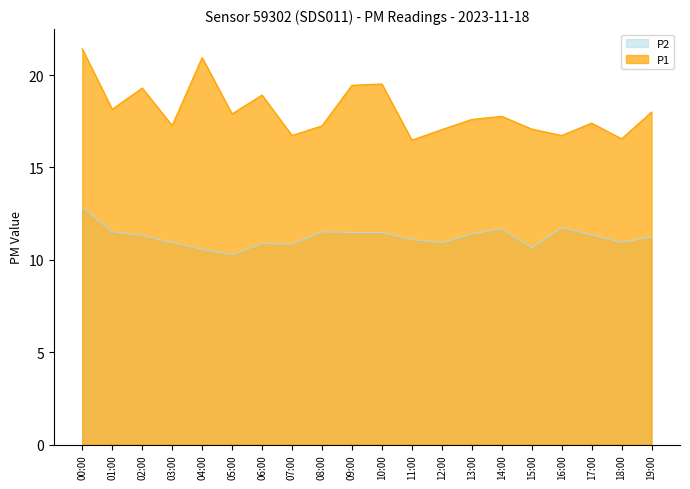

At 17:00, list the series in order from smallest to largest.

P2, P1